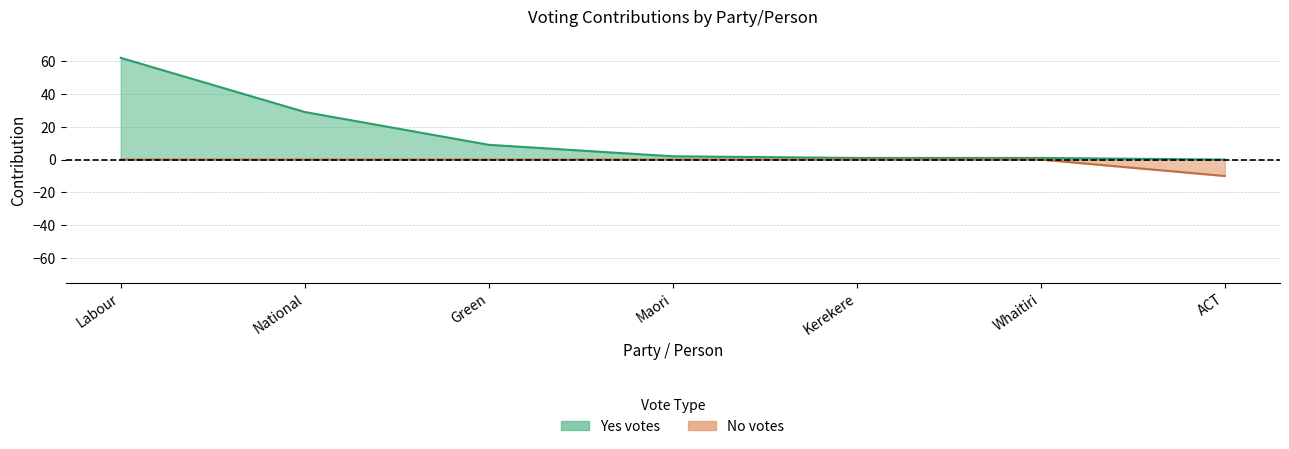

What is the label of the 7th point from the left?

ACT